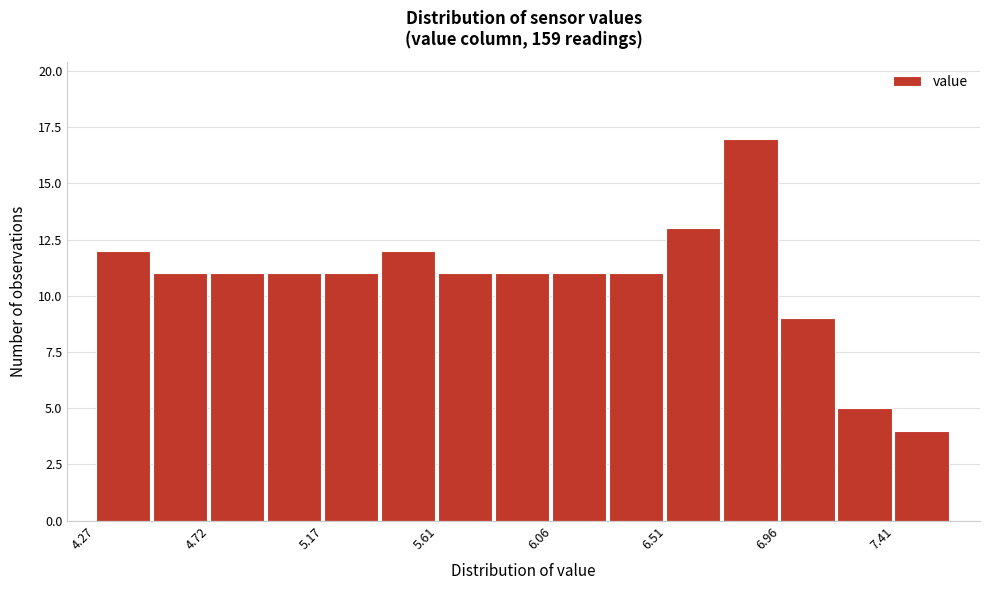

Reading left to right, transcribe this chart: for each bar, give the range it covers on the x-axis and its height. Neither the bar edges nor the heights are printed on the chart, so give them approximately, as read against the axes.

4.25 to 4.50: 12
4.50 to 4.70: 11
4.70 to 4.95: 11
4.95 to 5.15: 11
5.15 to 5.40: 11
5.40 to 5.60: 12
5.60 to 5.85: 11
5.85 to 6.05: 11
6.05 to 6.30: 11
6.30 to 6.50: 11
6.50 to 6.75: 13
6.75 to 6.95: 17
6.95 to 7.20: 9
7.20 to 7.40: 5
7.40 to 7.65: 4